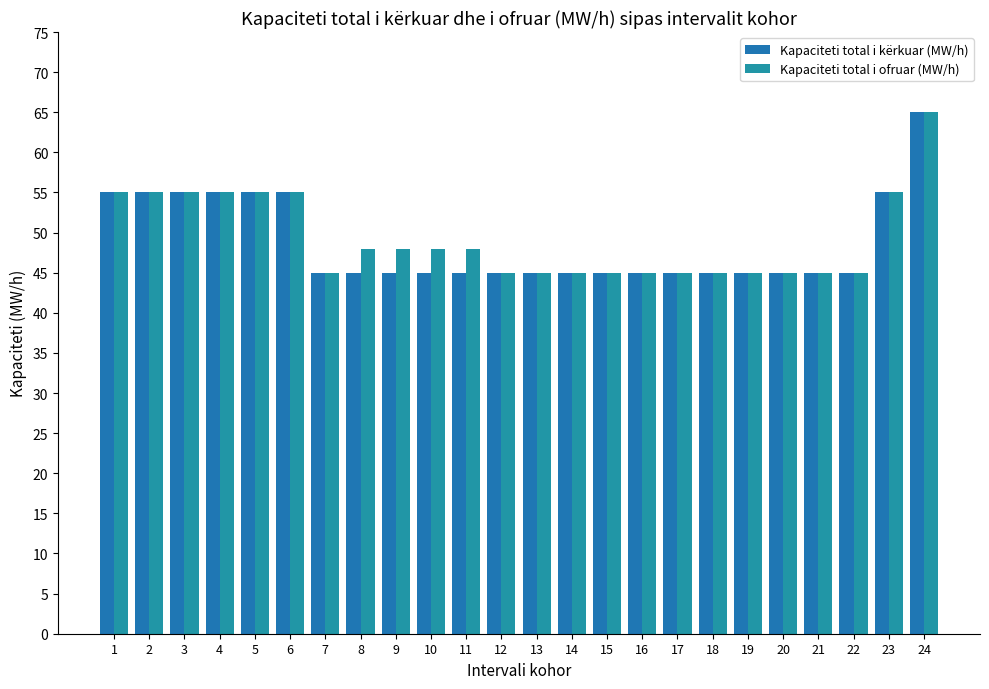

Is the value of Kapaciteti total i kërkuar (MW/h) at 7 greater than the value of Kapaciteti total i ofruar (MW/h) at 1?

No